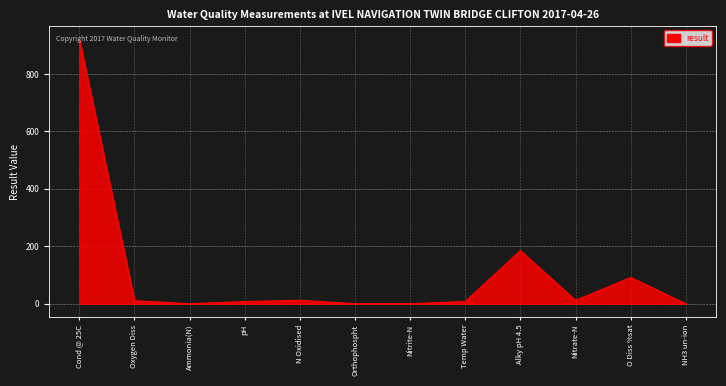

The value at O Diss %sat is 91.4. True or false?

True